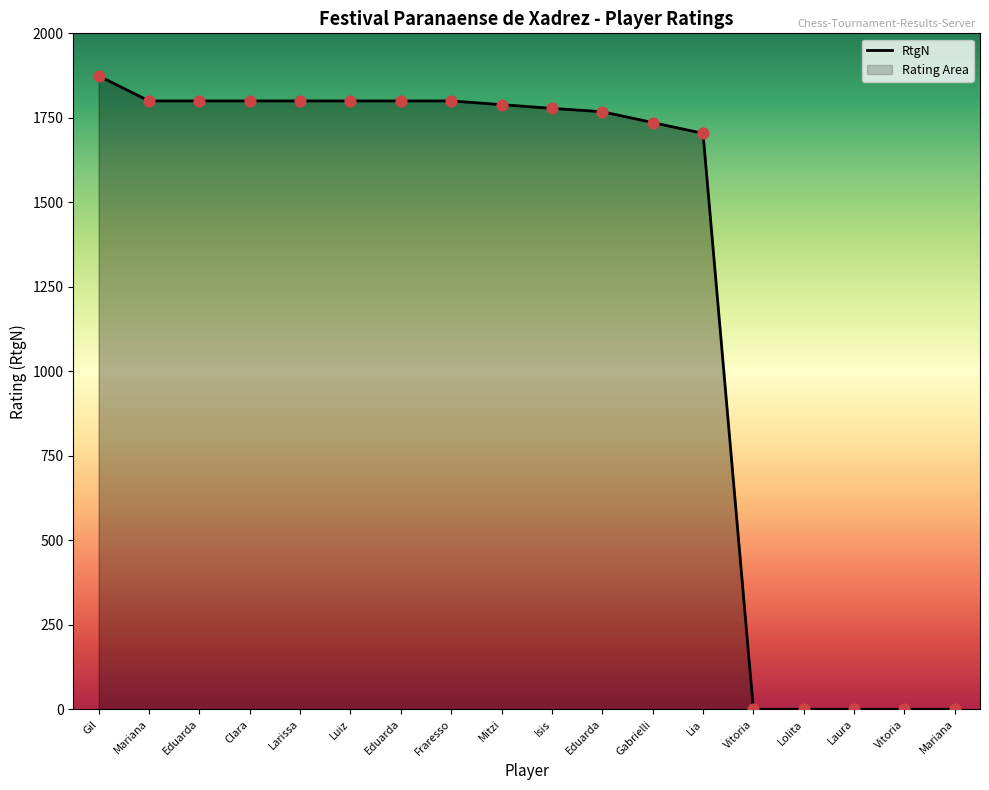

Approximately how many times larger is the value at Eduarda compared to Mitzi?

1.0